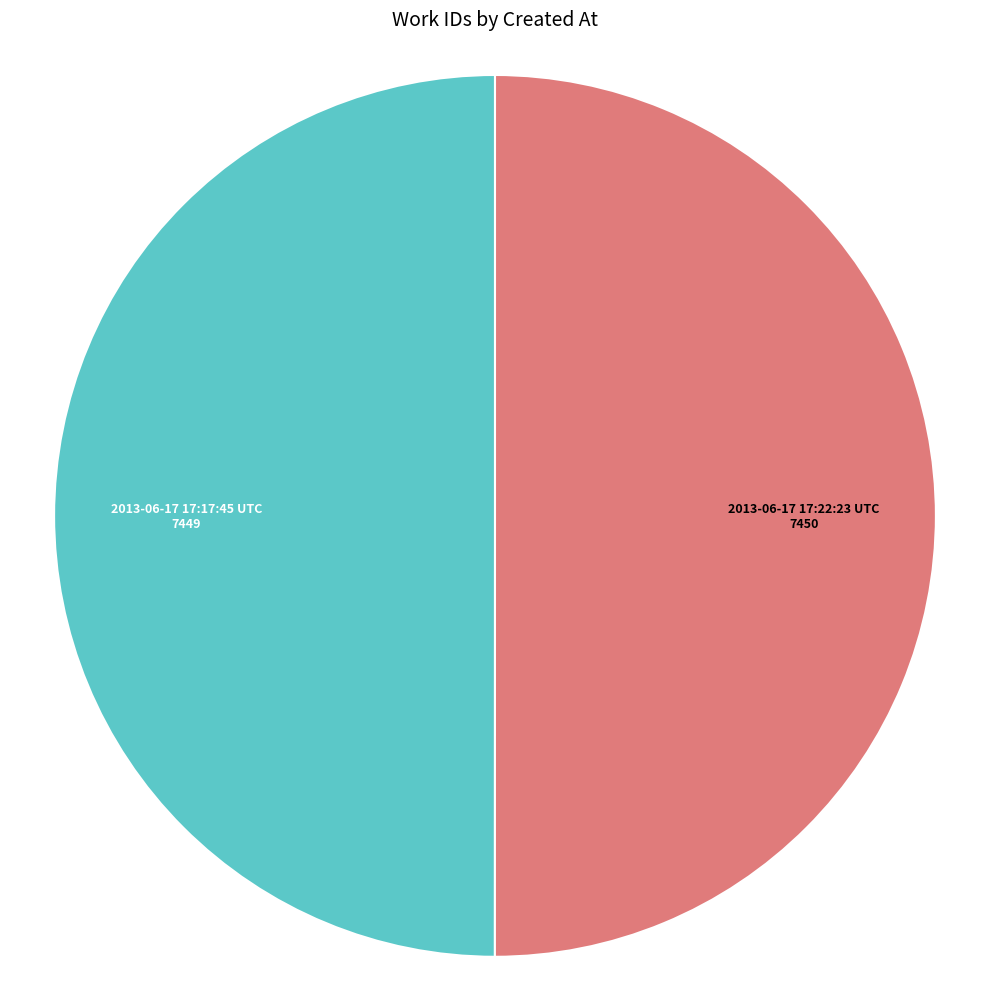

Combined, do 2013-06-17 17:17:45 UTC and 2013-06-17 17:22:23 UTC account for over 50%?

Yes